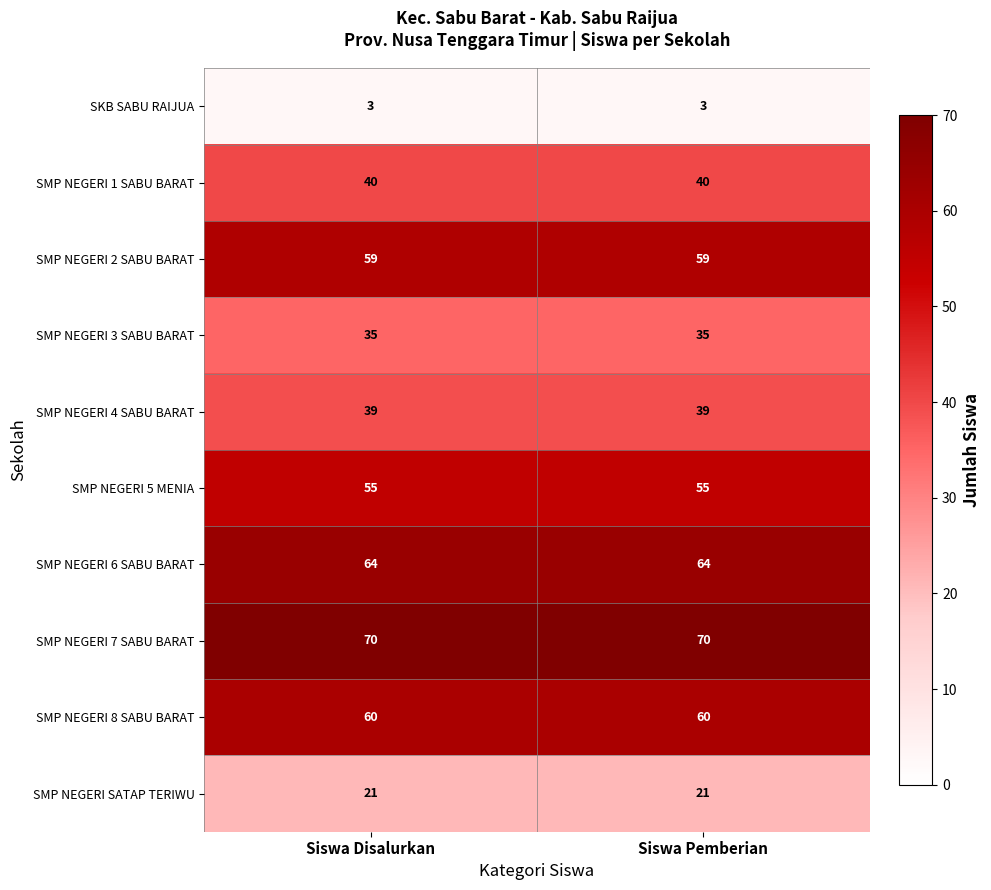

What is the total value across all series at Siswa Disalurkan?

446